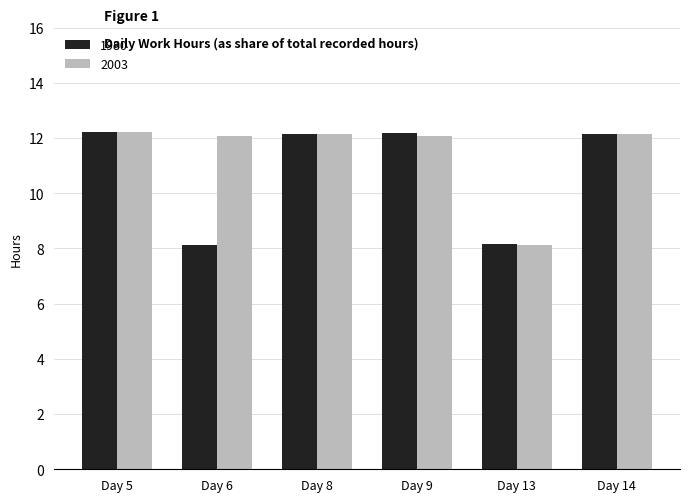

What is the smallest value displayed?

8.1